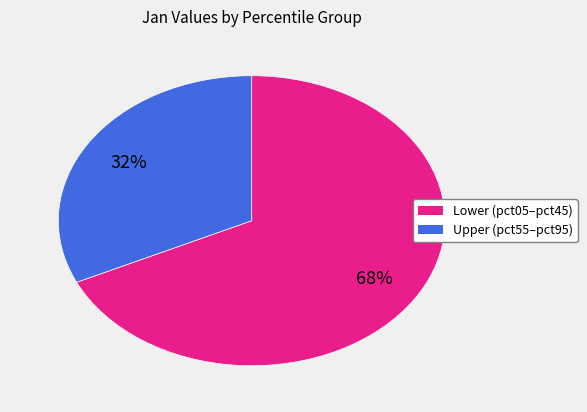

Does any single category account for the majority?

Yes